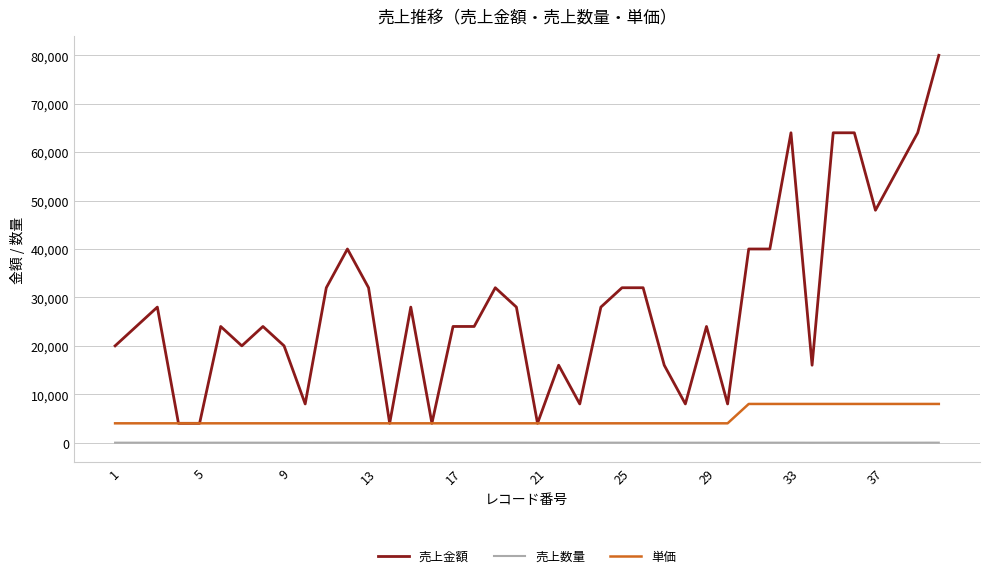

True or false: 売上数量 and 単価 cross at least once.

False